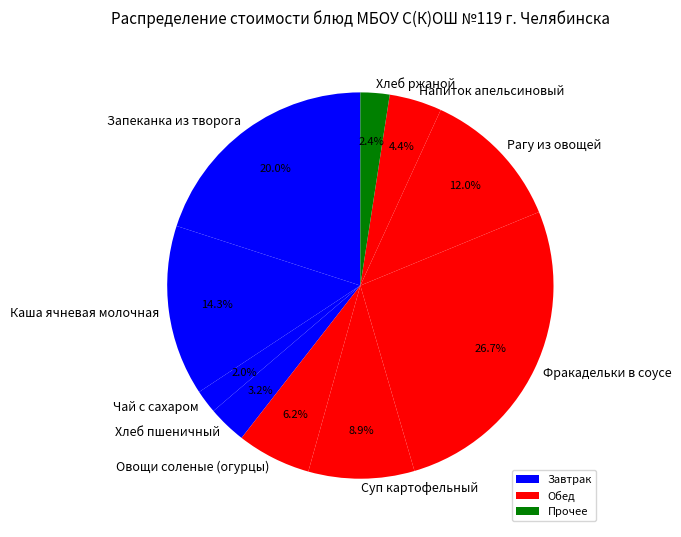

What percentage do Овощи соленые (огурцы) and Фракадельки в соусе together represent?

32.9%